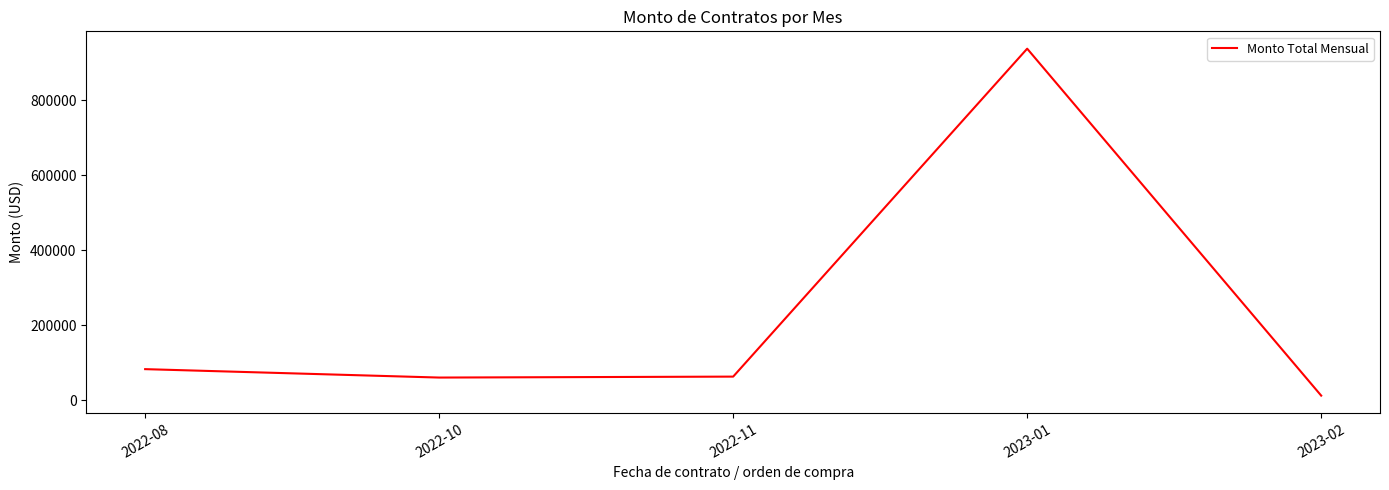

What is the change in value from 2022-08 to 2023-01?

+853792.4